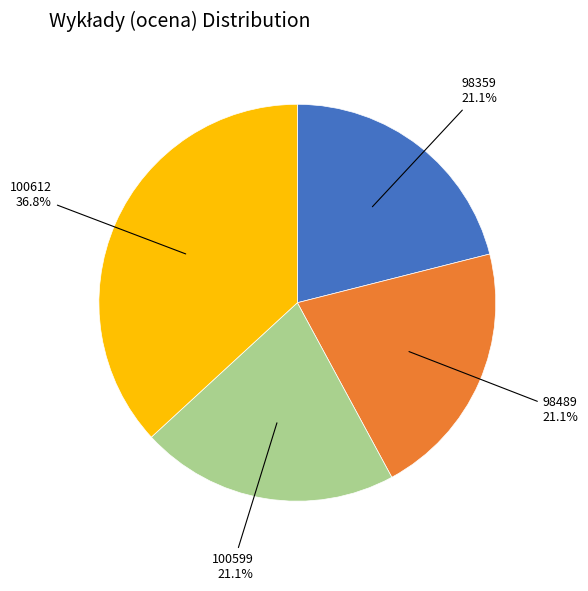

Approximately how many times larger is the value at 98489 compared to 100599?

1.0